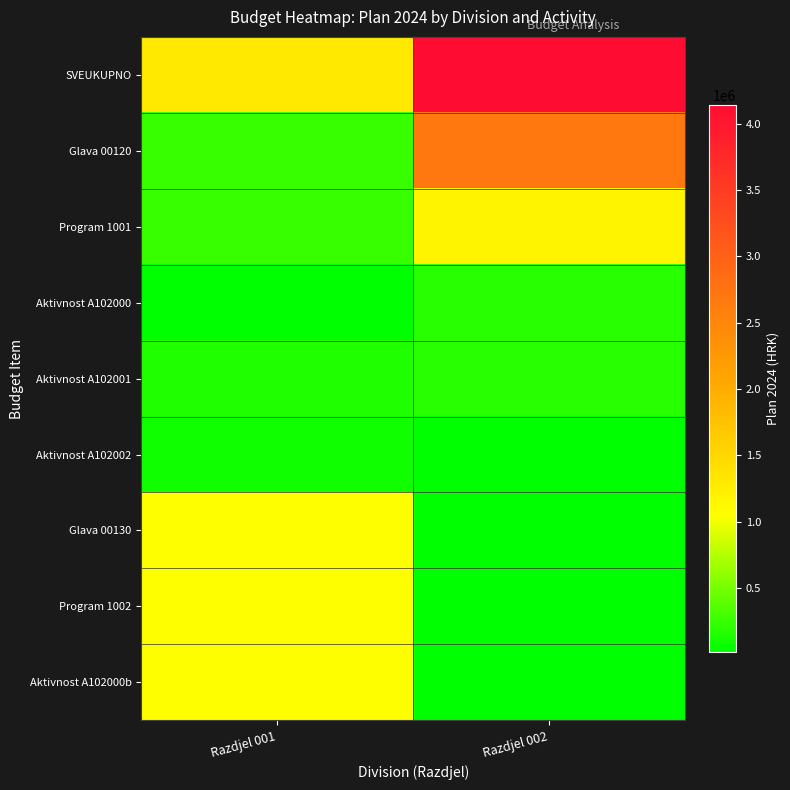

What is the total value across all series at Razdjel 002?

8360090.2